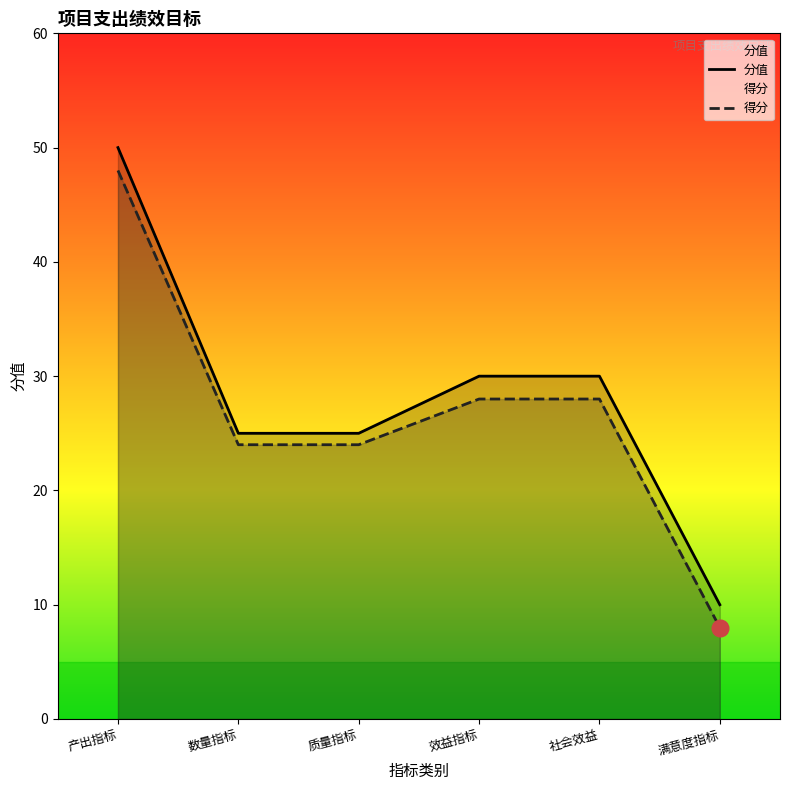

Reading left to right, transcribe all the data shown in this chart.

分值: 产出指标=50	数量指标=25	质量指标=25	效益指标=30	社会效益=30	满意度指标=10
得分: 产出指标=48	数量指标=24	质量指标=24	效益指标=28	社会效益=28	满意度指标=8